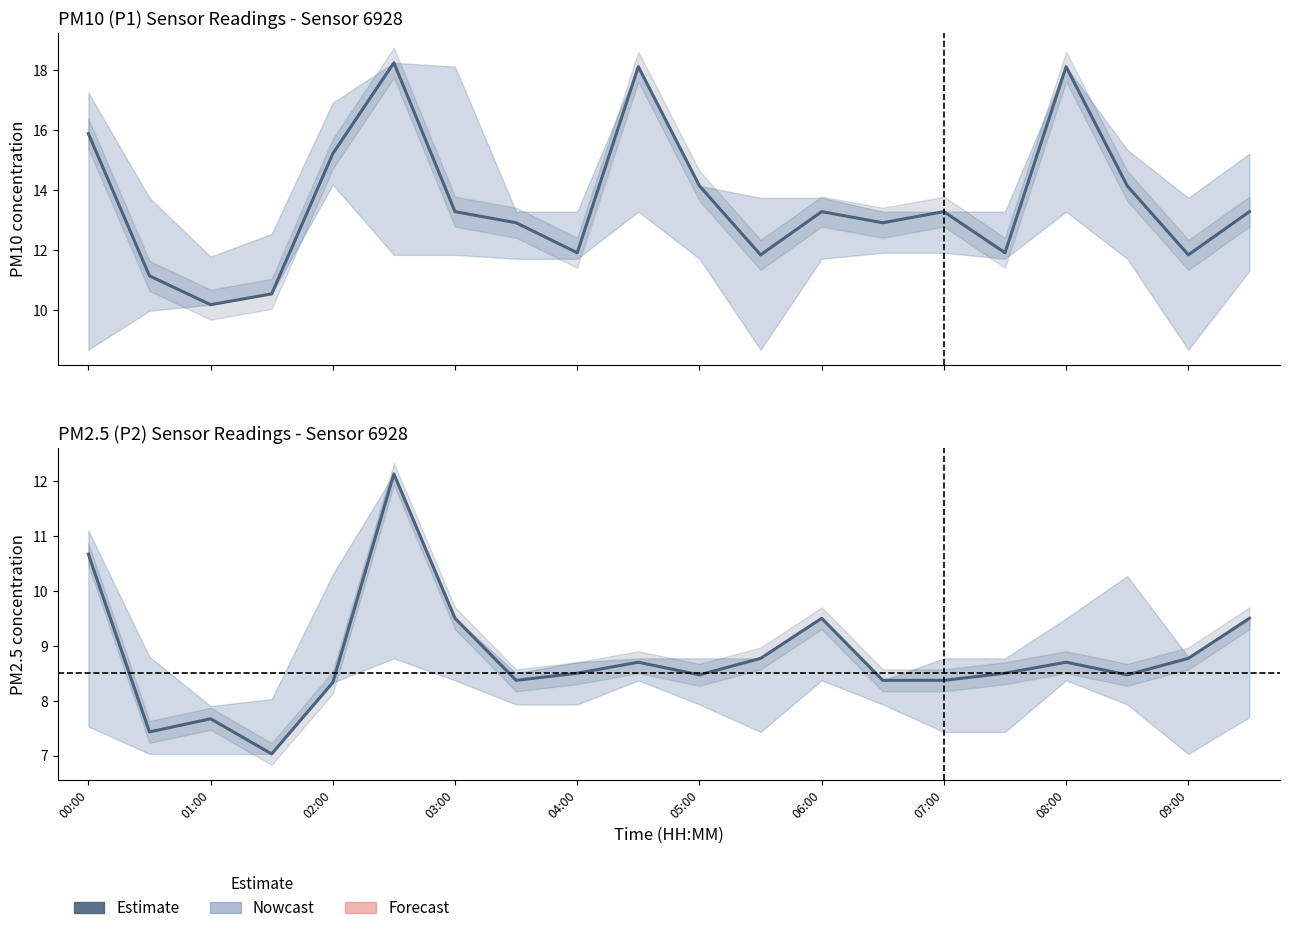

At 06:00, list the series in order from largest to smallest.

P1 (PM10) Estimate, P2 (PM2.5) Estimate